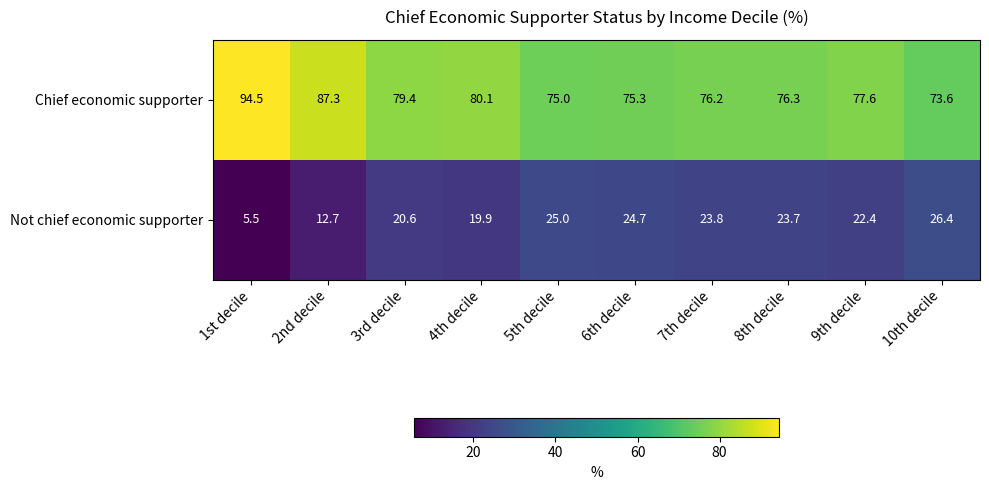

The Chief economic supporter series shows 123.0 at 3rd decile. True or false?

False